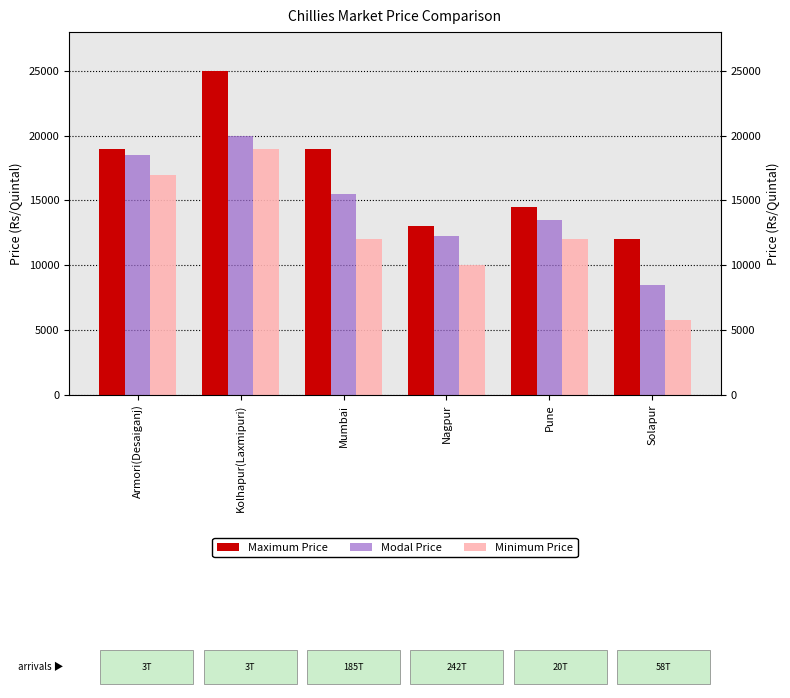

What position from the right is Nagpur?

3